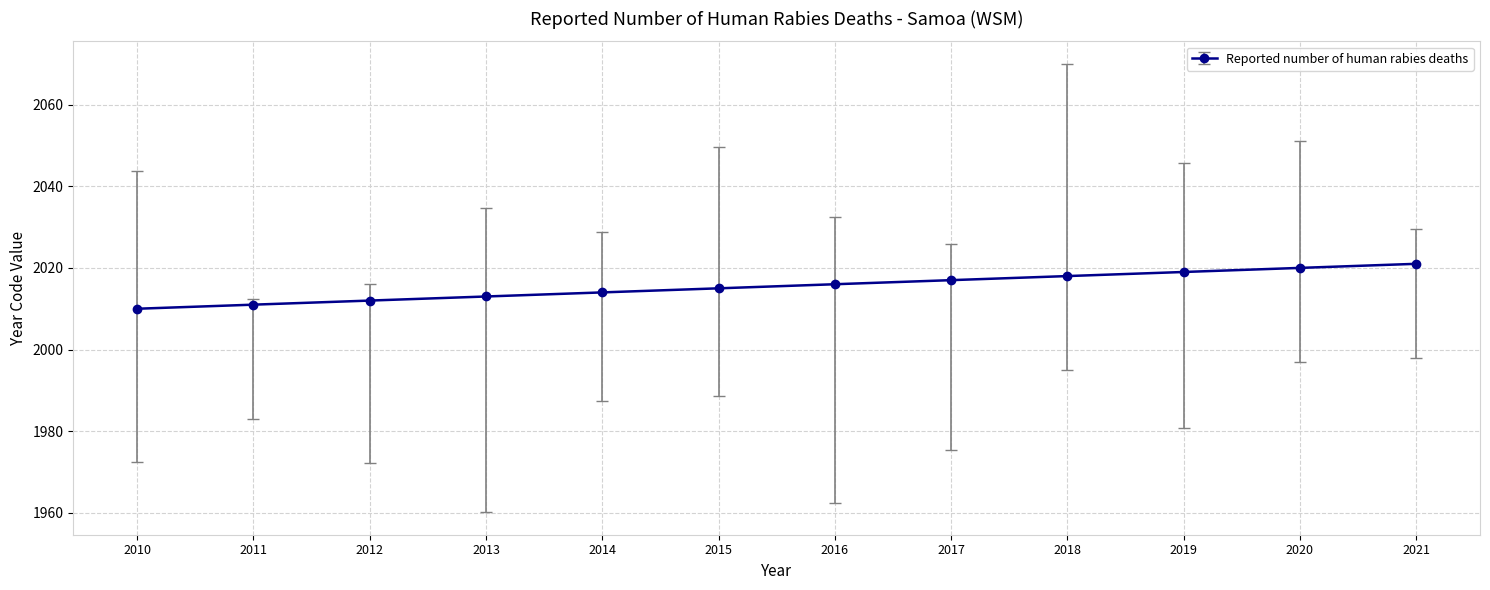

What is the ratio of the value at 2021 to the value at 2013?

1.0